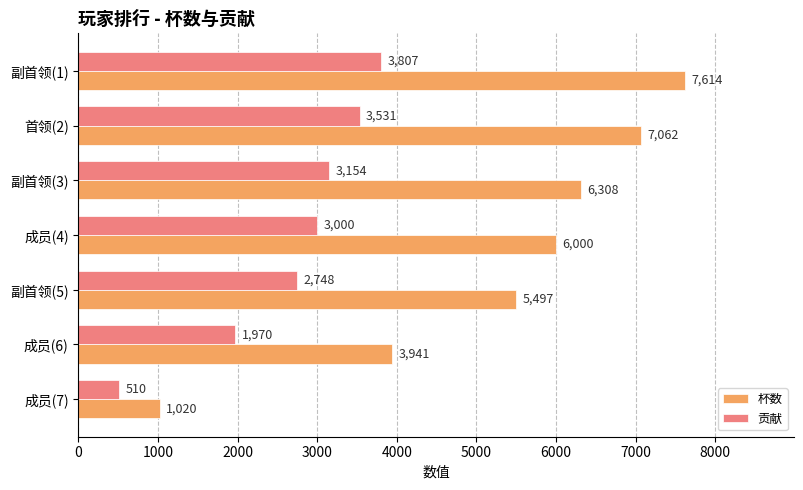

Which series has the widest spread of values?

杯数